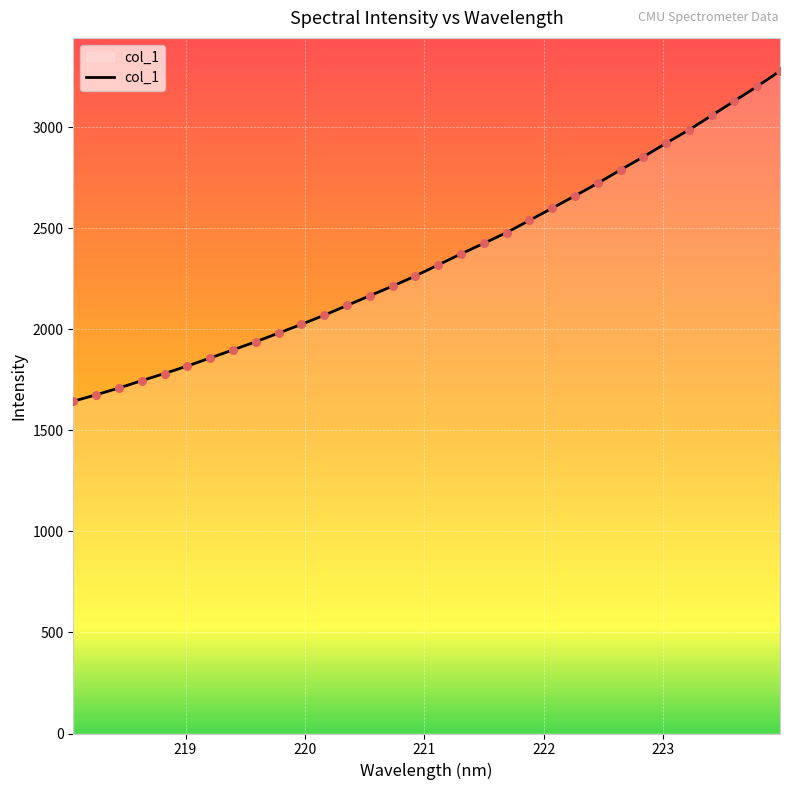

What is the difference between the maximum and minimum values?

1634.5